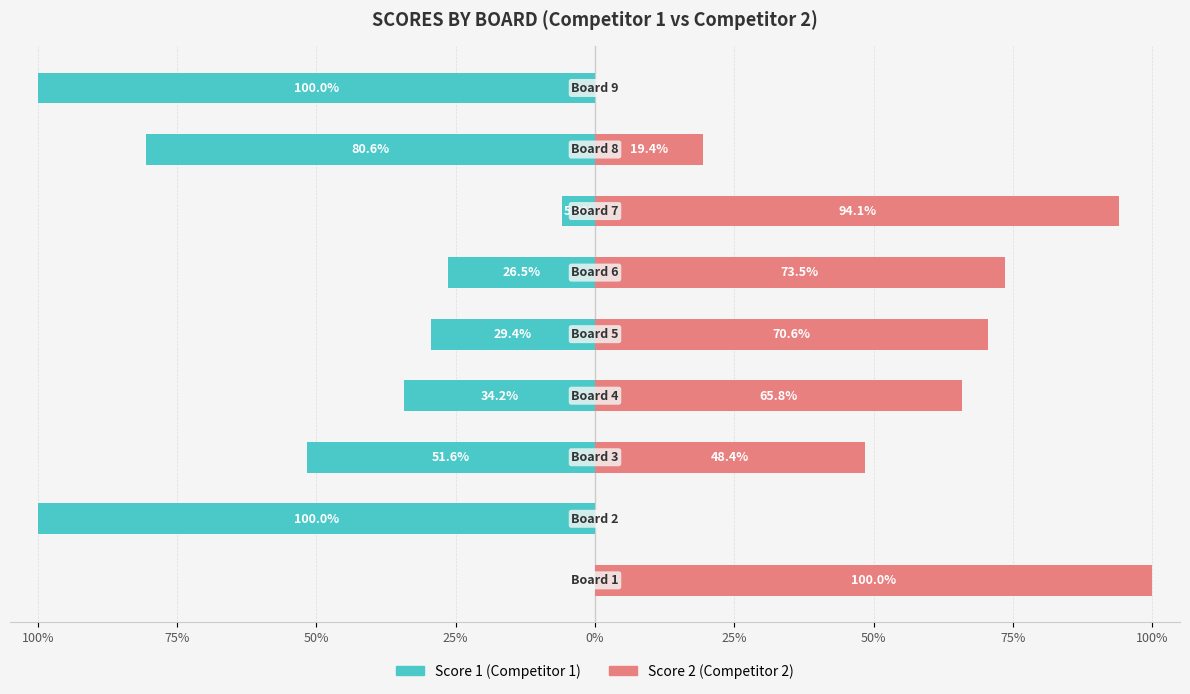

How many values in Score 1 are below zero?

8